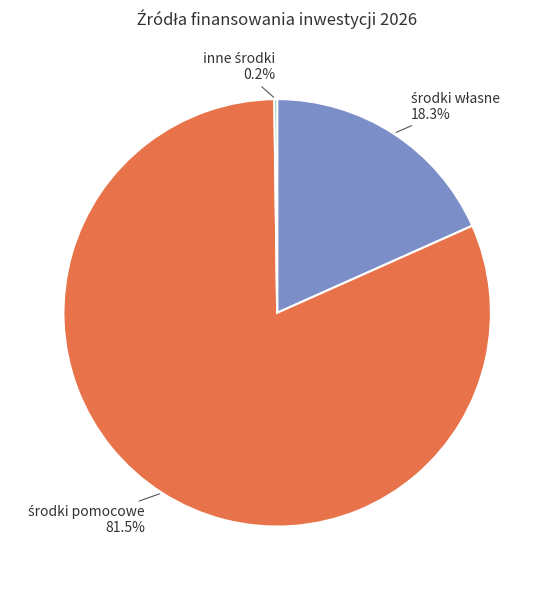

Does any single category account for the majority?

Yes